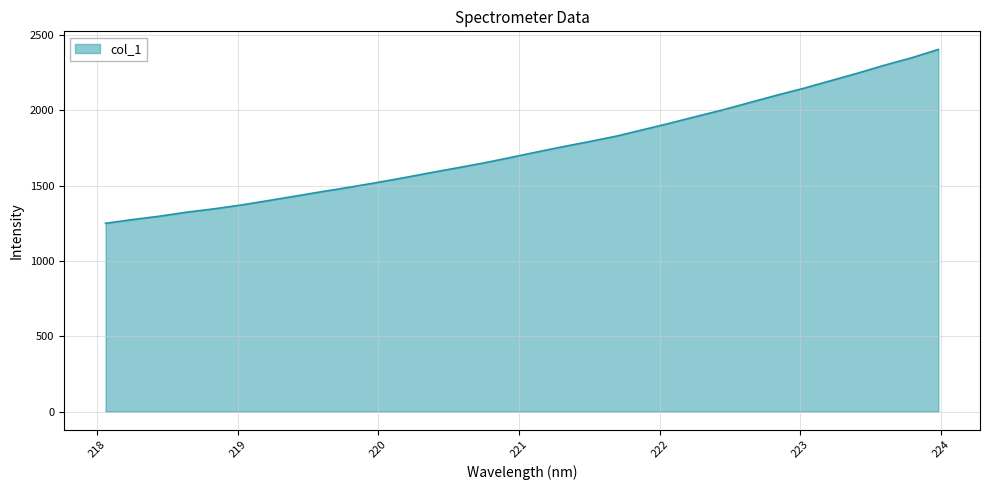

What is the minimum value shown in the chart?

1250.2